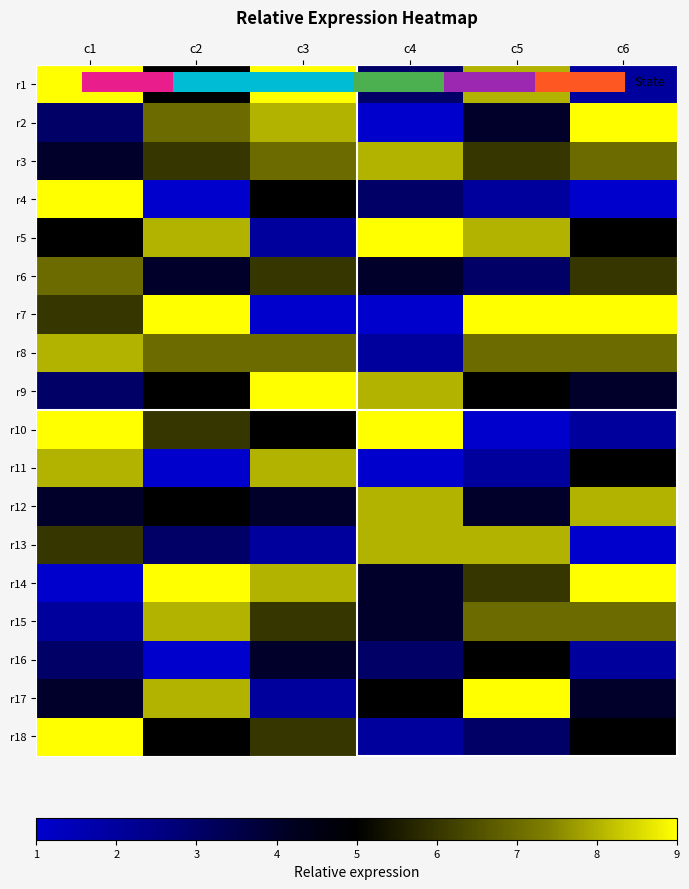

Which has a higher value, c2 or c3?

c3